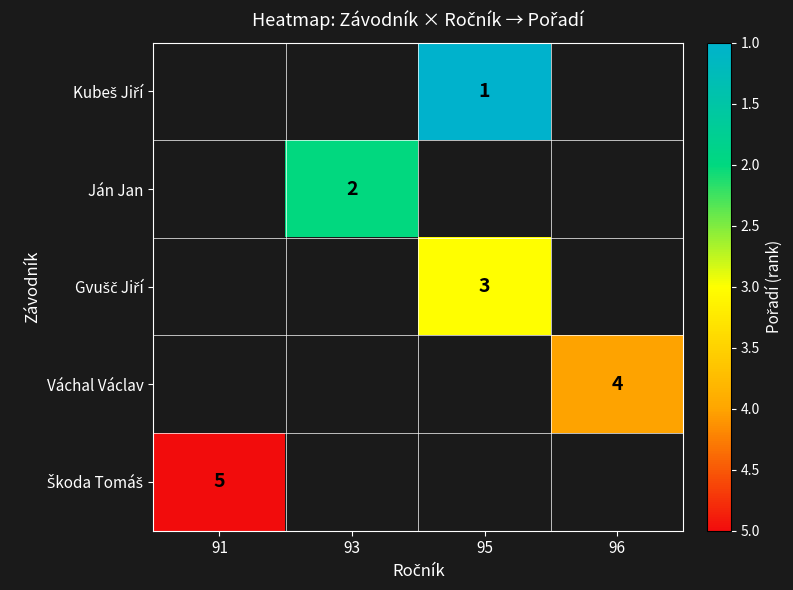

True or false: Ján Jan has a value of 3 at 93.

False